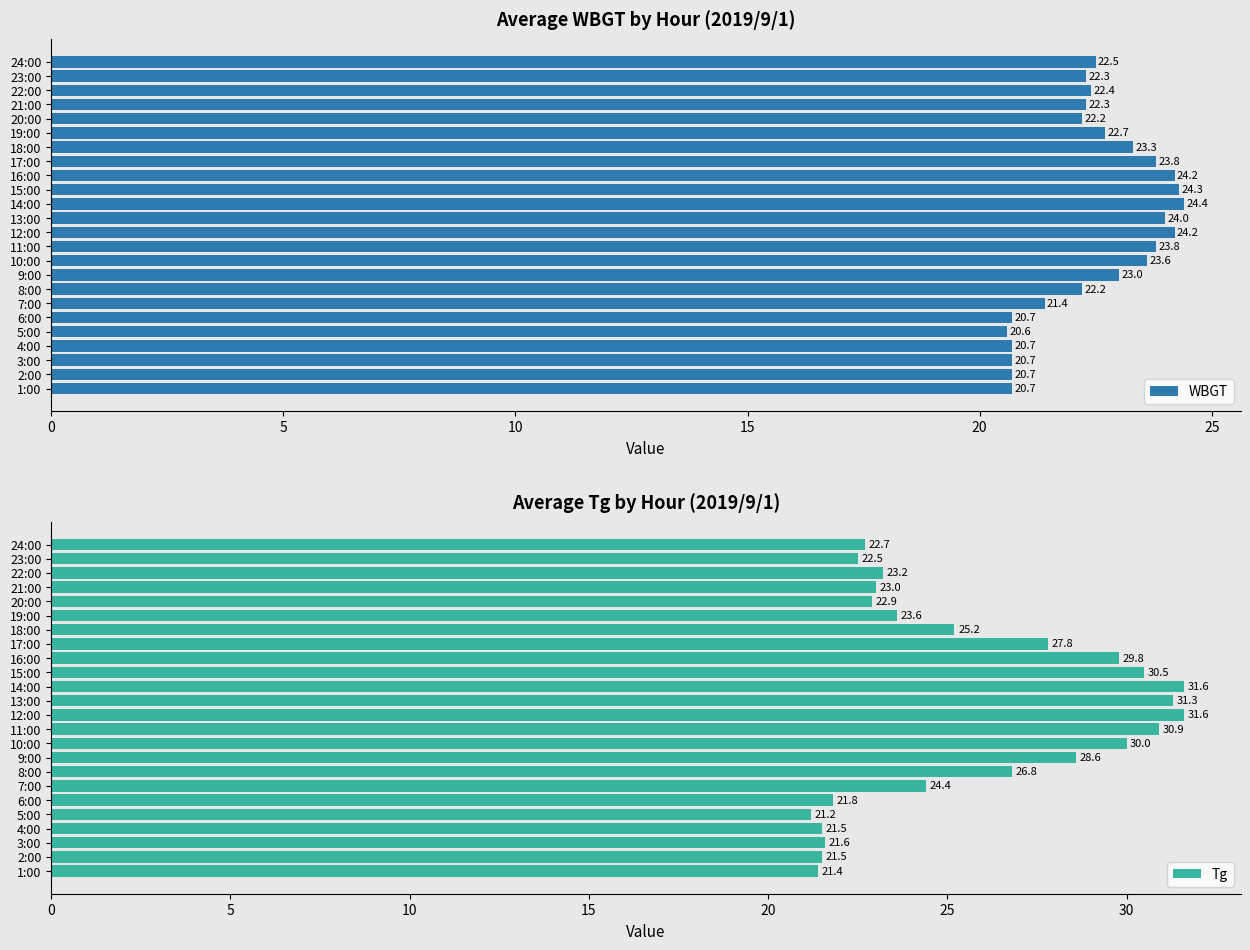

What is the difference between the WBGT values at 19:00 and 17:00?

1.1